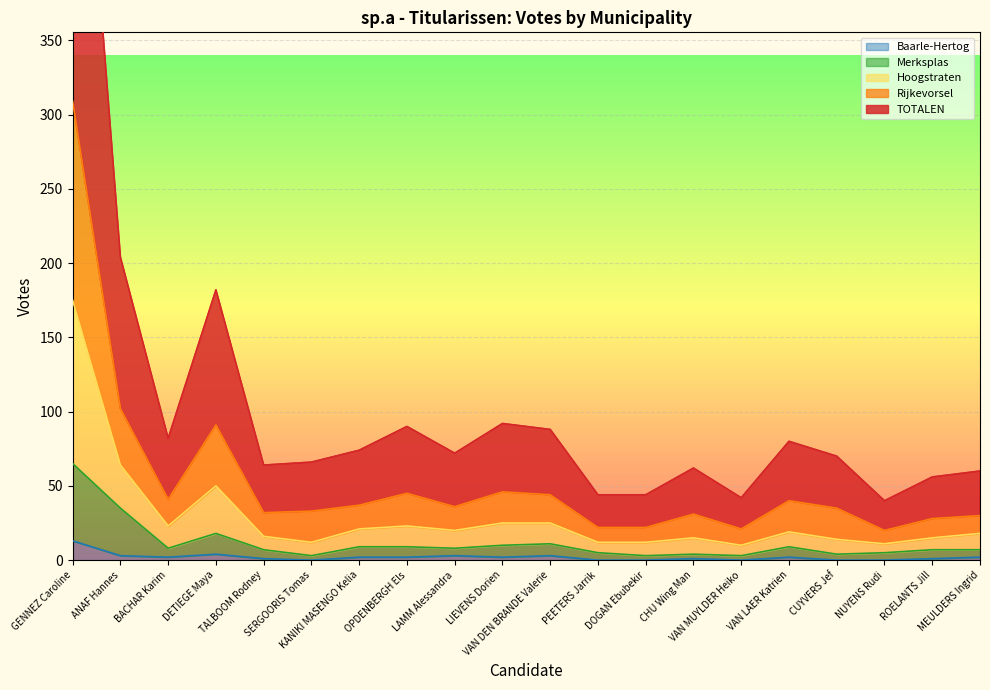

True or false: TOTALEN has more than 1 points higher than both neighbors.

True